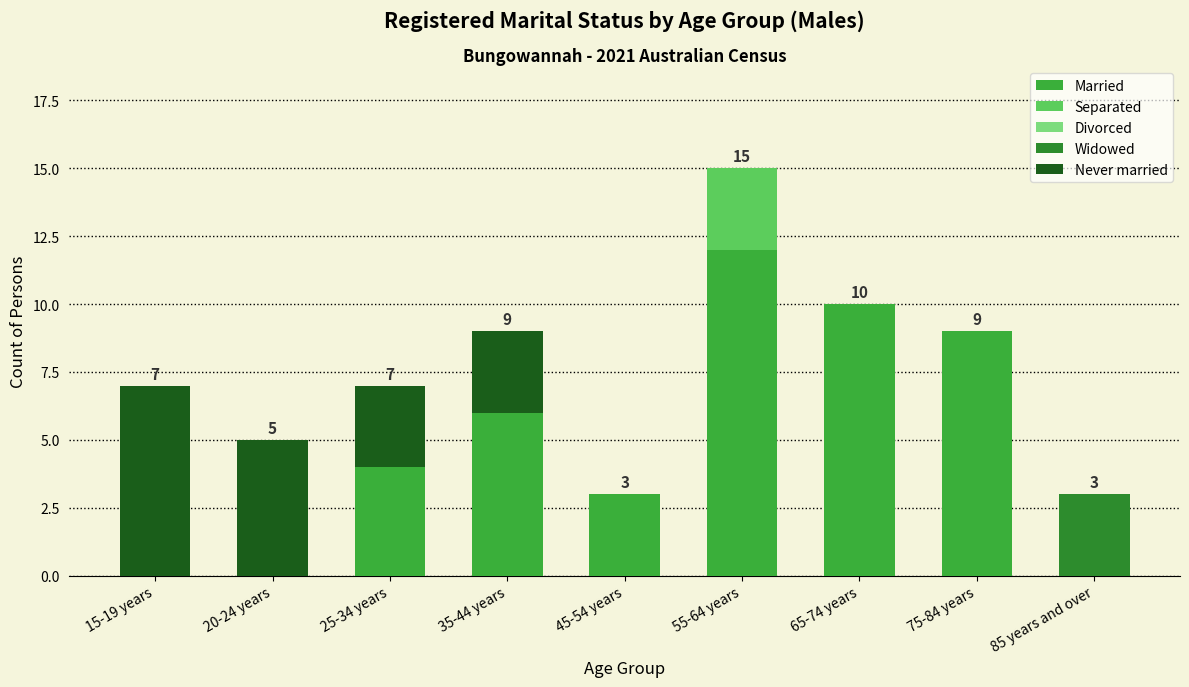

Count the number of categories in the chart.

9